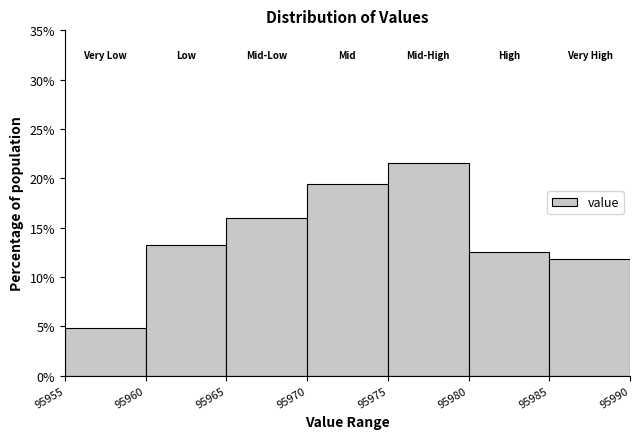

What is the height of the bar covering 95985 to 95990 on the x-axis? The values are not printed on the chart, so give them approximately, as read against the axis.

12.0